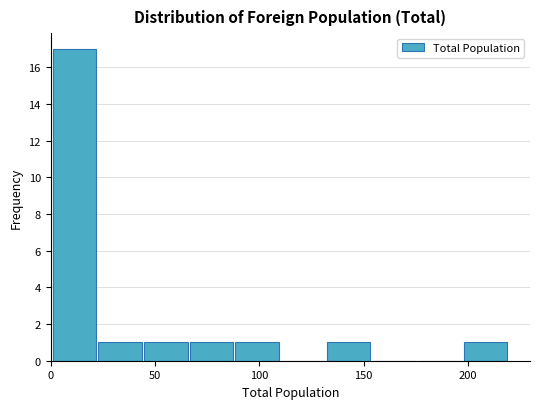

Reading left to right, transcribe this chart: for each bar, give the range it covers on the x-axis and its height. Neither the bar edges nor the heights are printed on the chart, so give them approximately, as read against the axes.

0 to 25: 17
25 to 45: 1
45 to 65: 1
65 to 90: 1
90 to 110: 1
110 to 130: 0
130 to 155: 1
155 to 175: 0
175 to 200: 0
200 to 220: 1